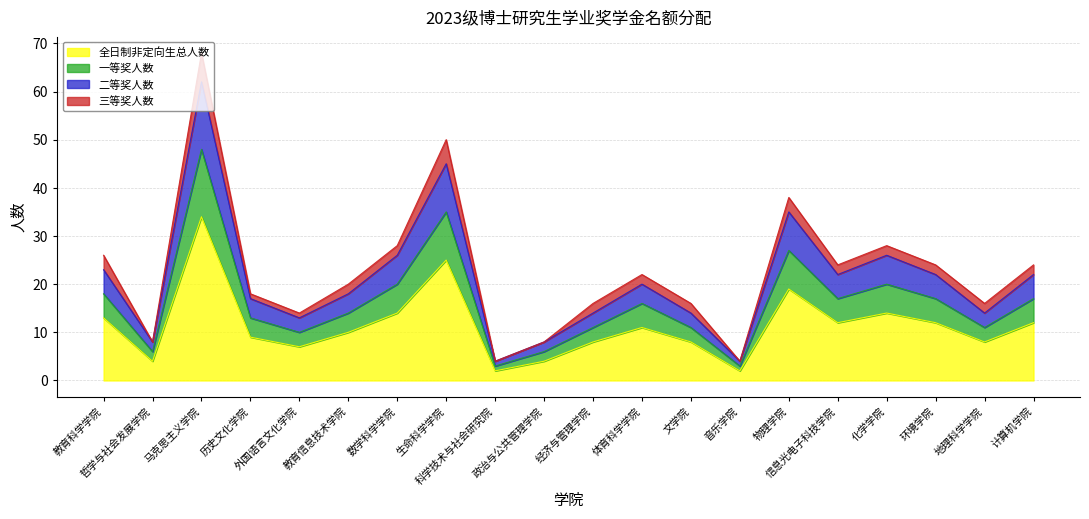

True or false: 全日制非定向生总人数 has a value of 10 at 教育信息技术学院.

True